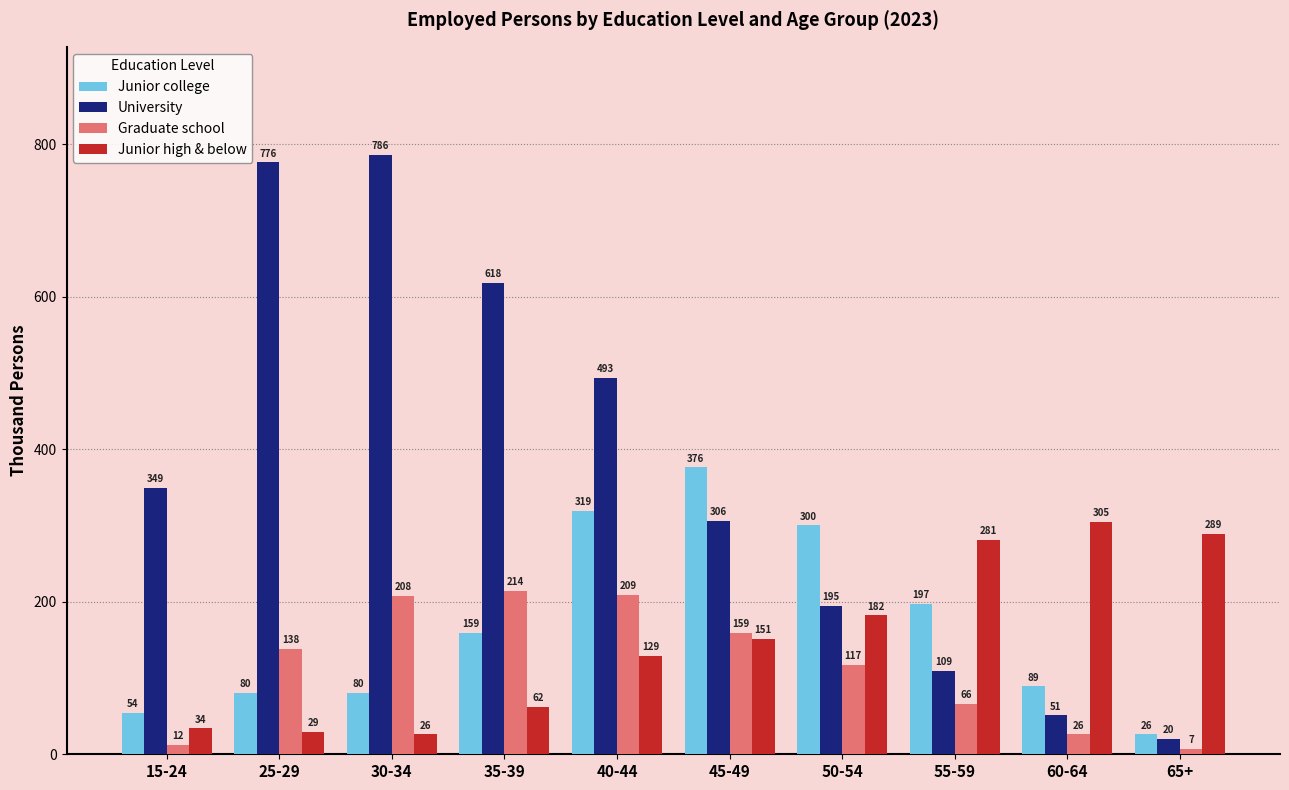

What is the total value across all series at 30-34?

1100